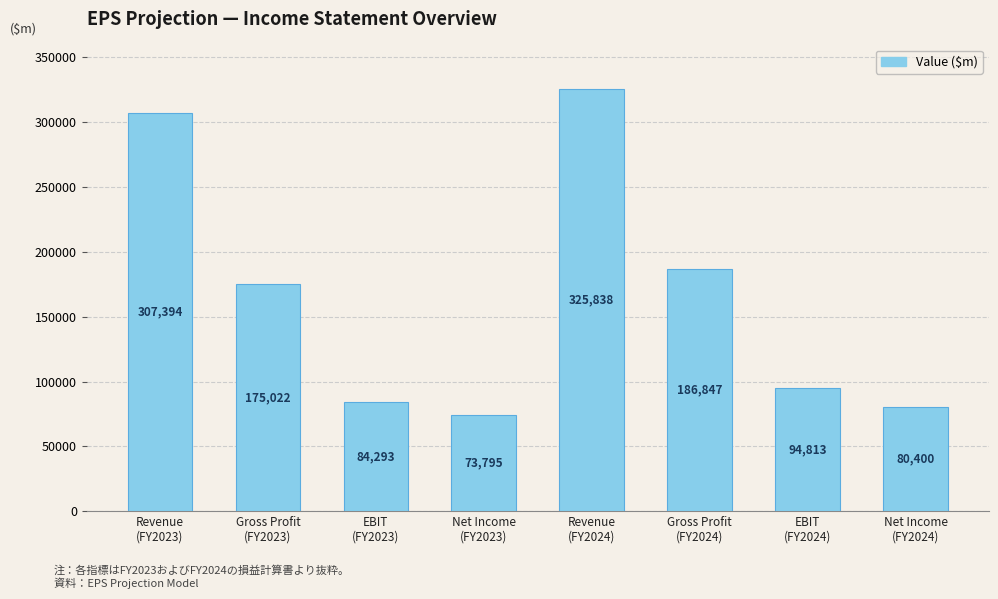

How many values are below 175022?

4